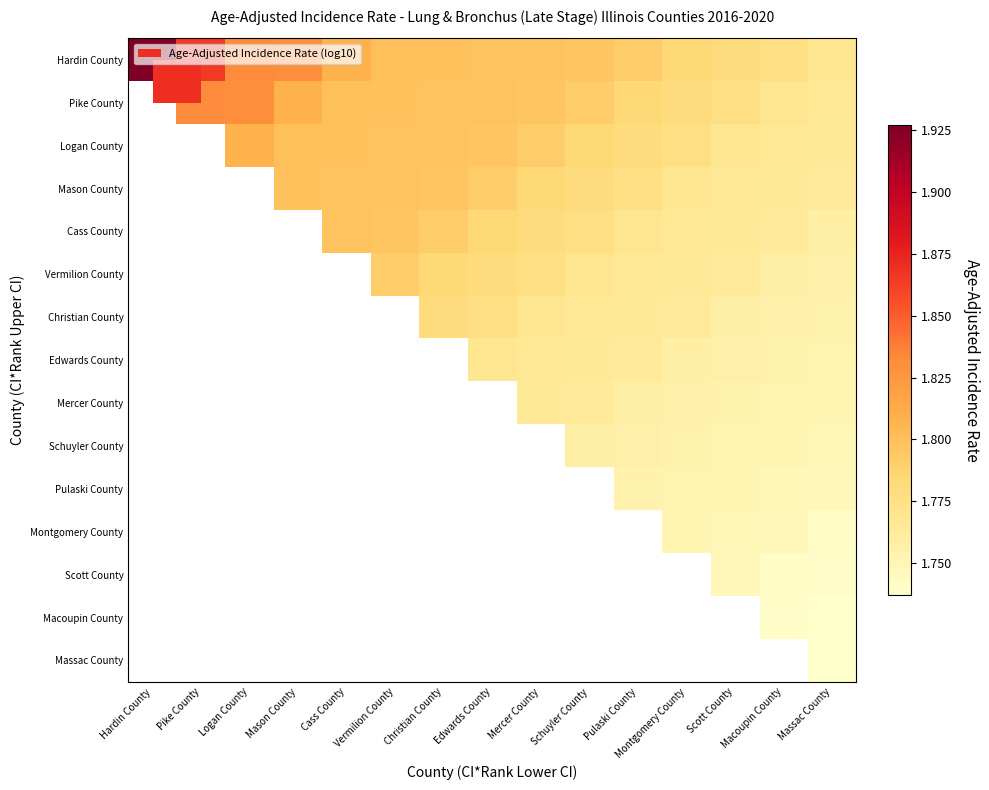

Which label corresponds to the smallest value in the chart?

Massac County